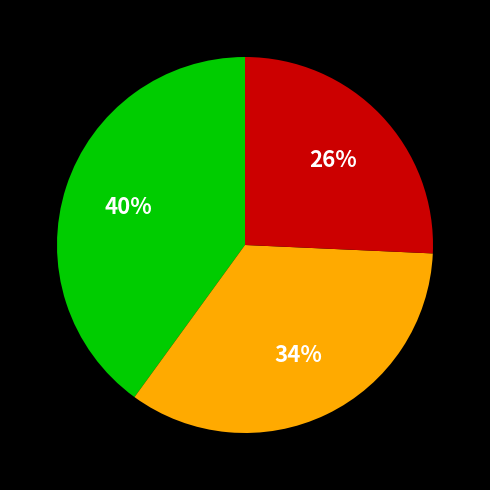

Does any single category account for the majority?

No